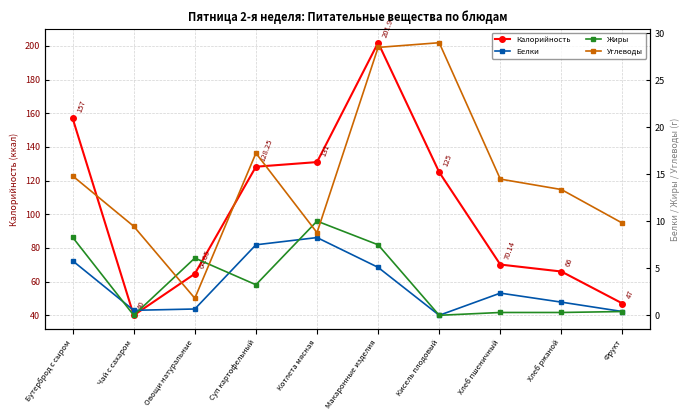

True or false: Белки has a value of 0.7 at Овощи натуральные.

True